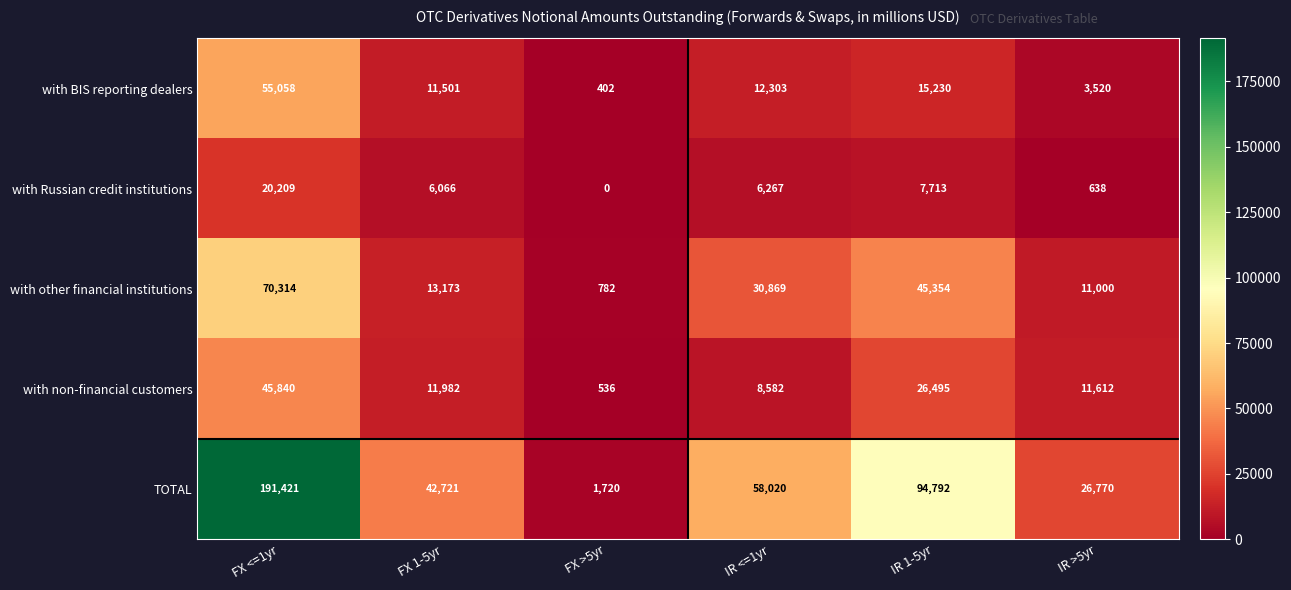

Reading left to right, transcribe all the data shown in this chart.

with BIS reporting dealers: 55058	11501	402	12303	15230	3520
with Russian credit institutions: 20209	6066	0	6267	7713	638
with other financial institutions: 70314	13173	782	30869	45354	11000
with non-financial customers: 45840	11982	536	8582	26495	11612
TOTAL: 191421	42721	1720	58020	94792	26770